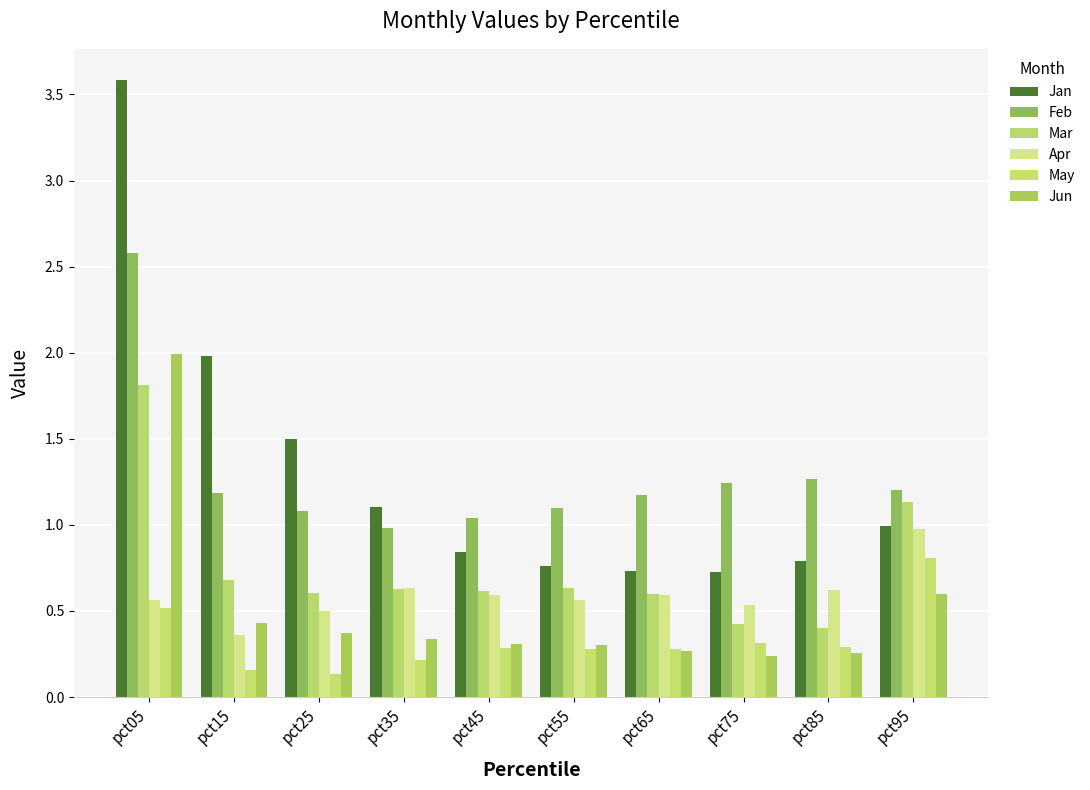

Does the chart contain stacked bars?

No